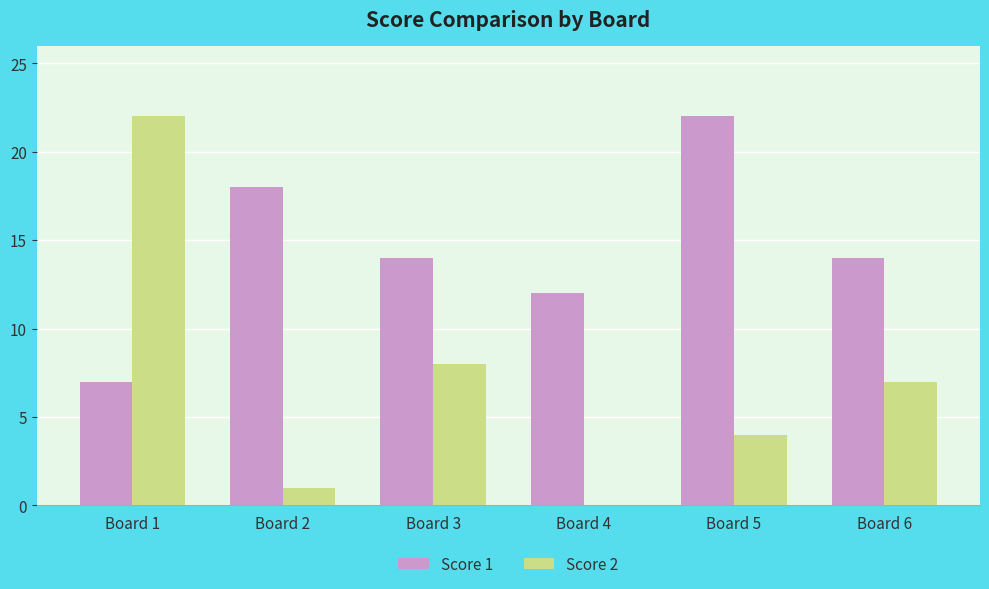

How many groups of bars are there?

6